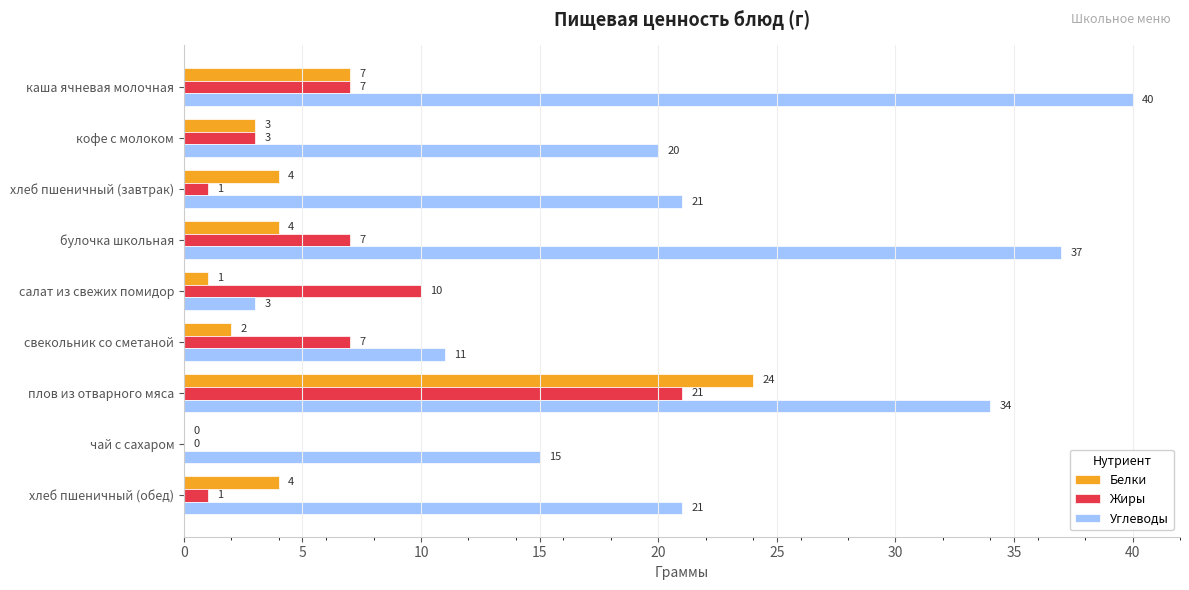

At which label is Белки closest to 12?

каша ячневая молочная